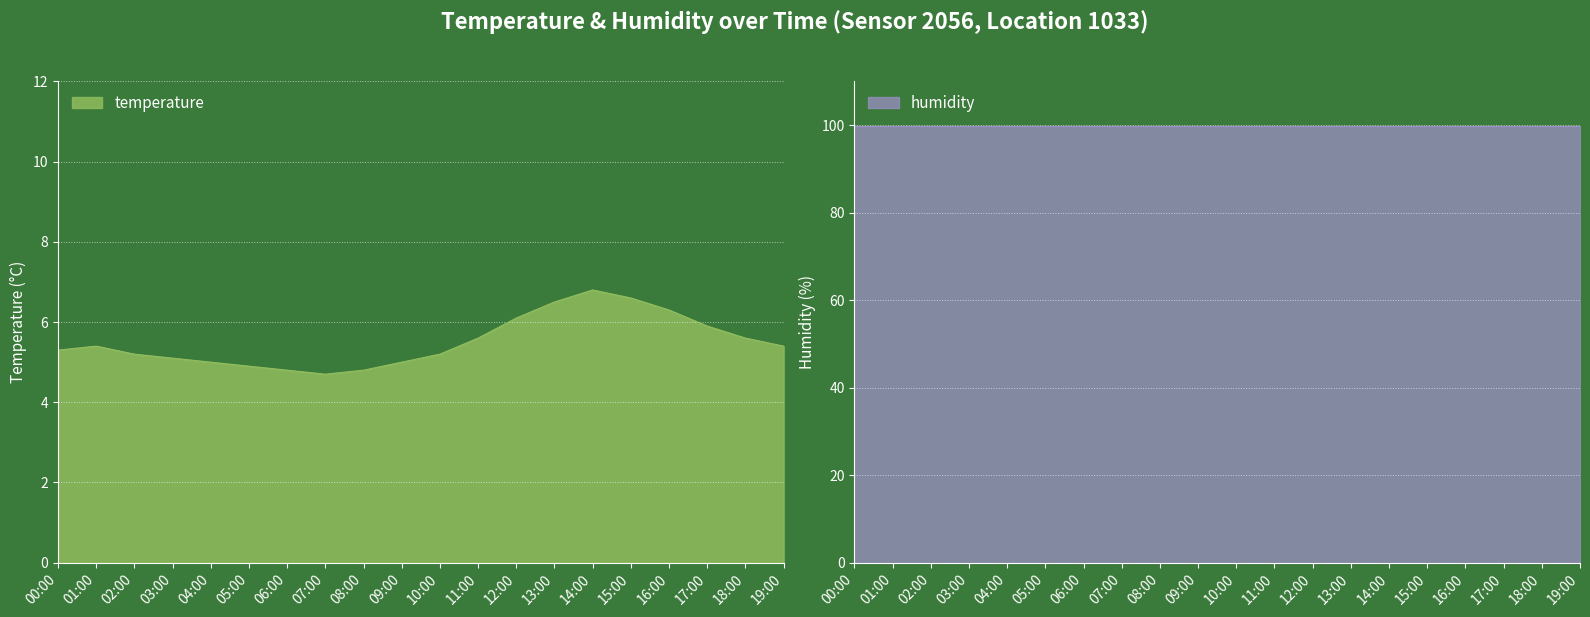

What is the difference between the maximum and minimum values?

2.1